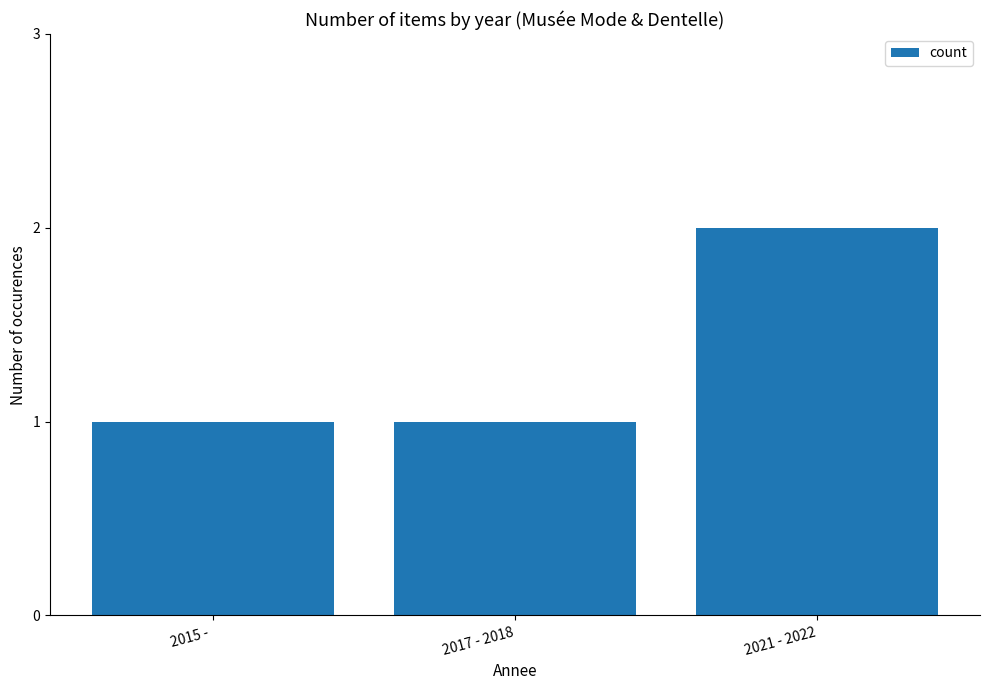

Is it true that the value at 2021 - 2022 is 2?

True